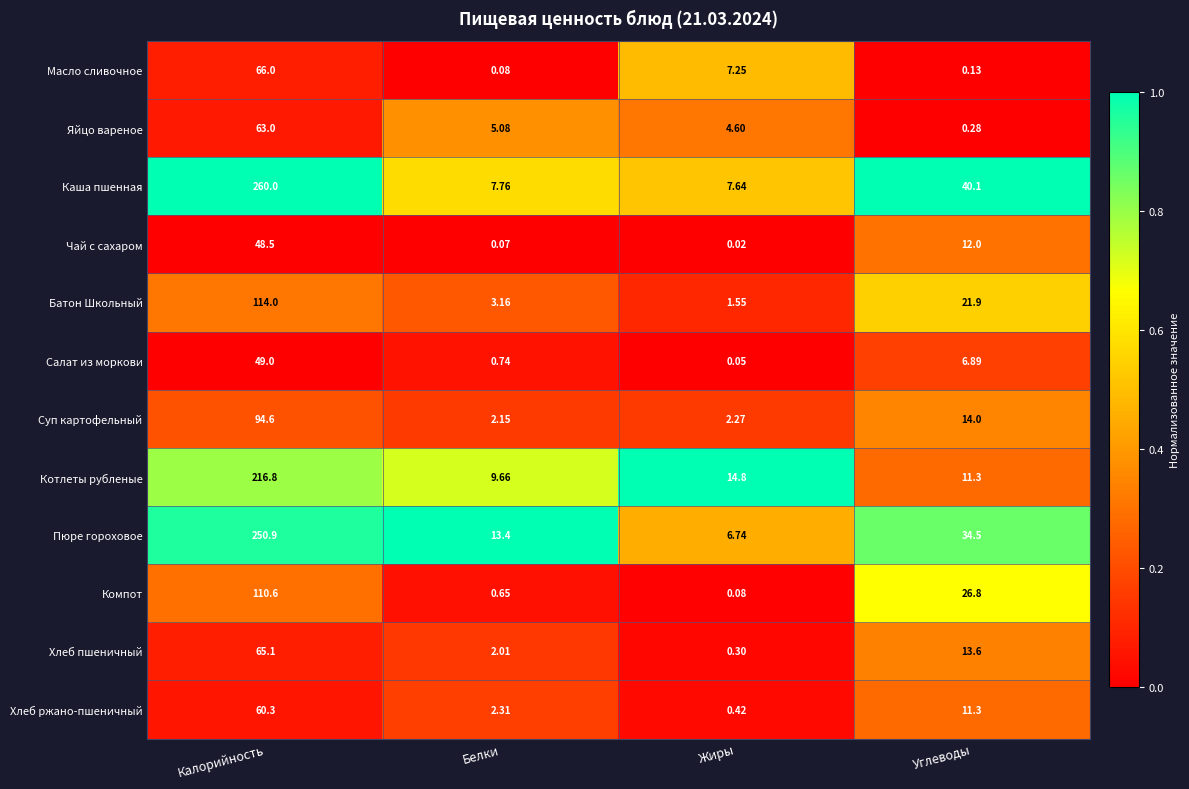

What is the total value across all series at Углеводы?

192.8